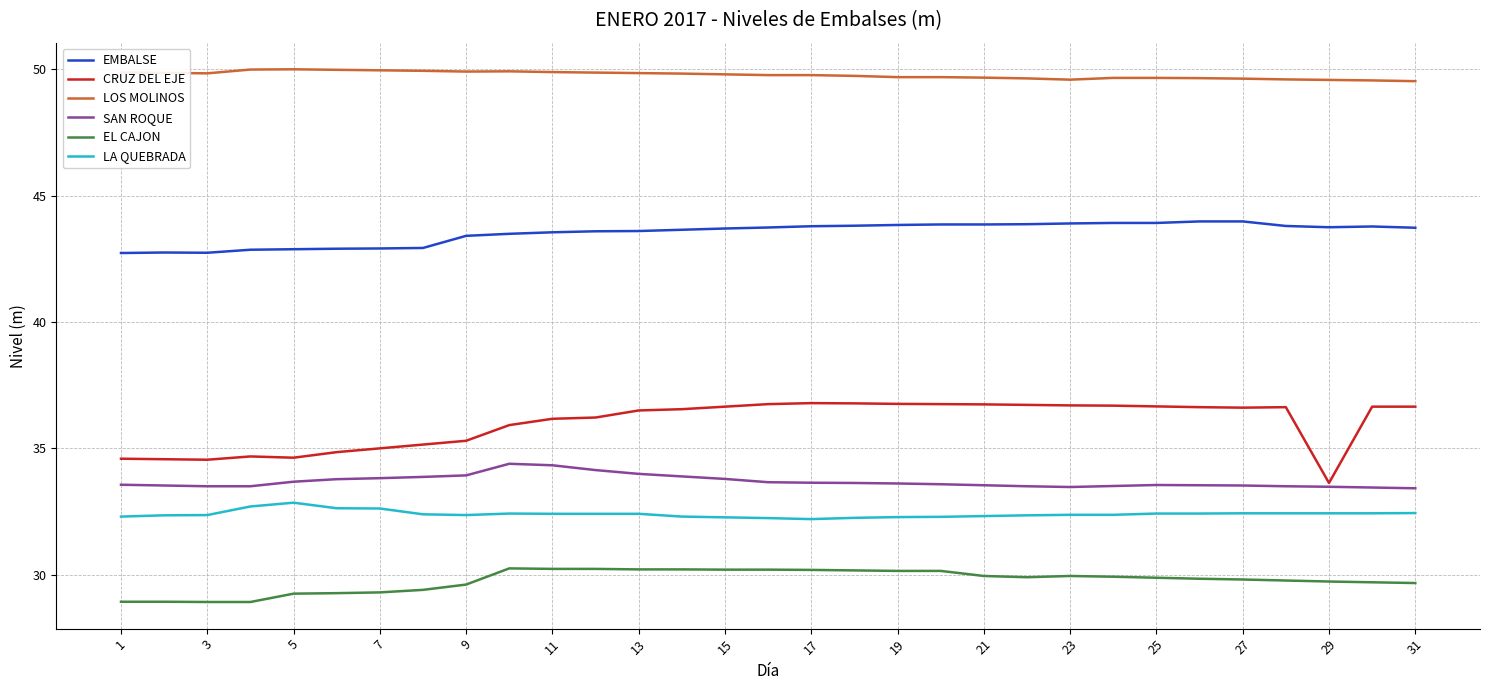

Which series has the largest range (max minus min)?

CRUZ DEL EJE